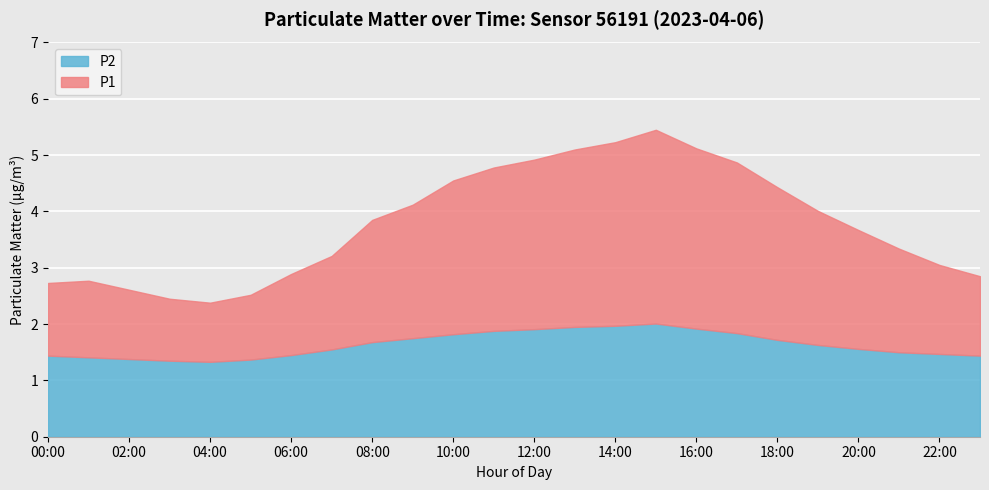

Which category has the highest value in the P1 series?

15:00